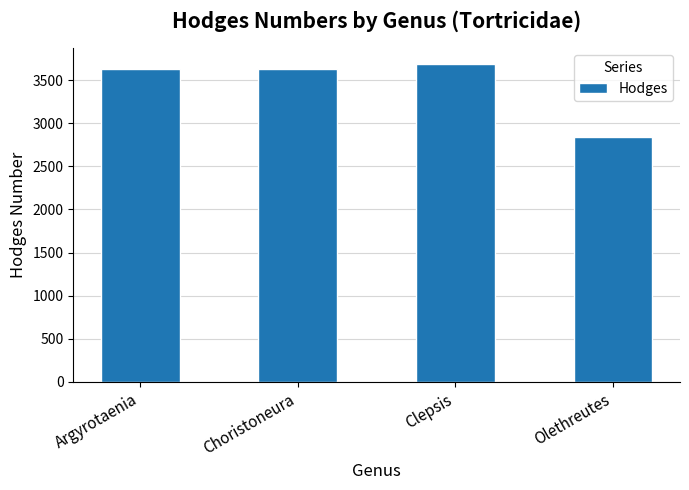

What is the smallest value displayed?

2837